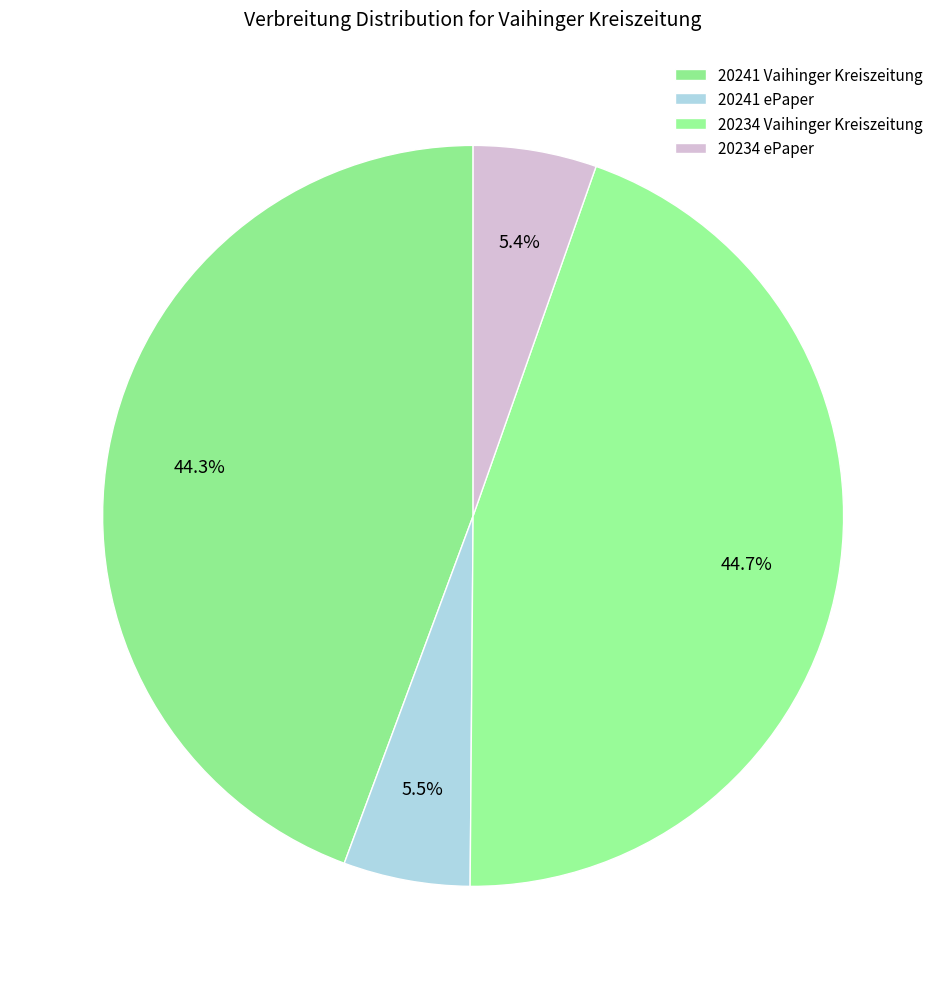

To the nearest percent, what portion does 20241 Vaihinger Kreiszeitung represent?

44%